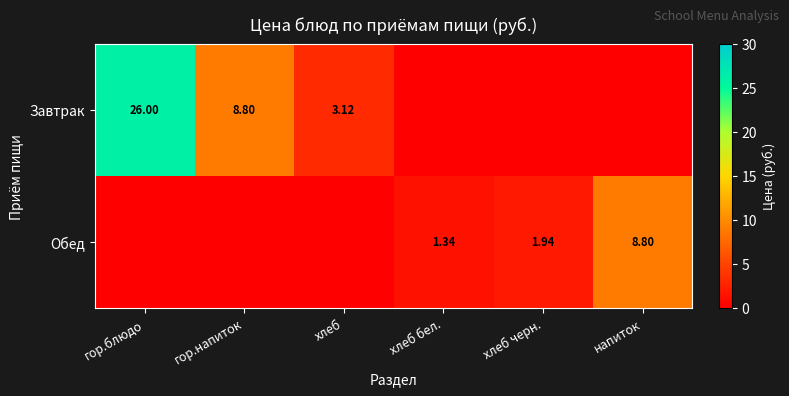

At гор.напиток, list the series in order from smallest to largest.

Обед, Завтрак